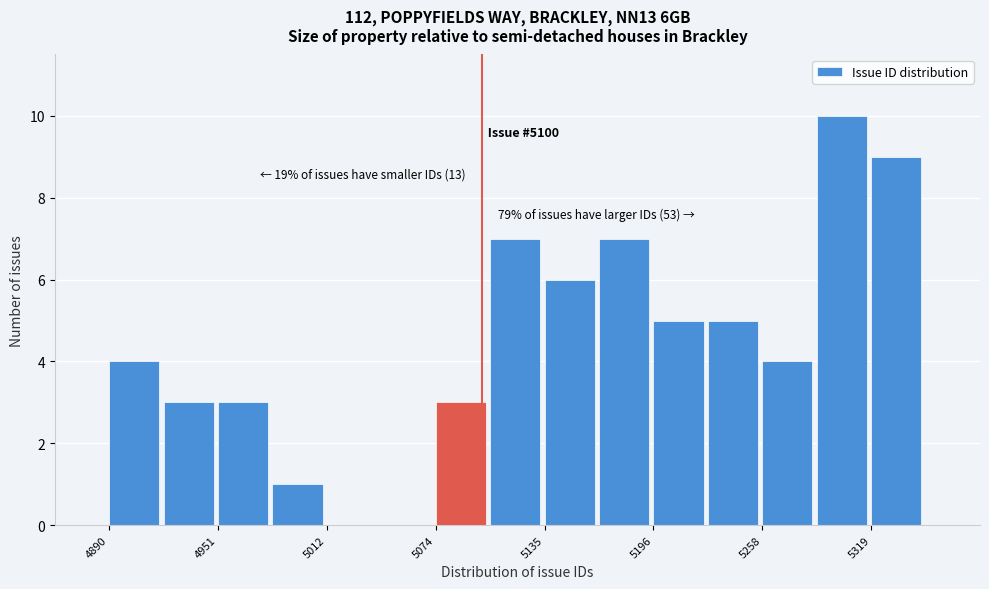

Read against the x-axis, roughly where is the centre of the tallest bar?

5300